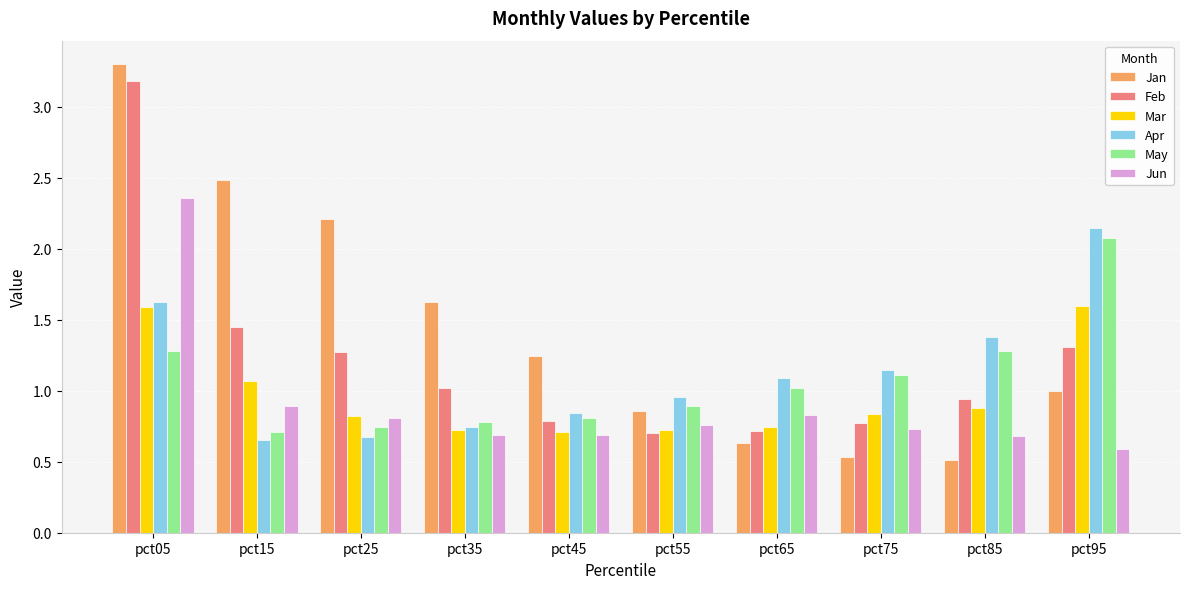

Where is Feb nearest to the value 1?

pct35